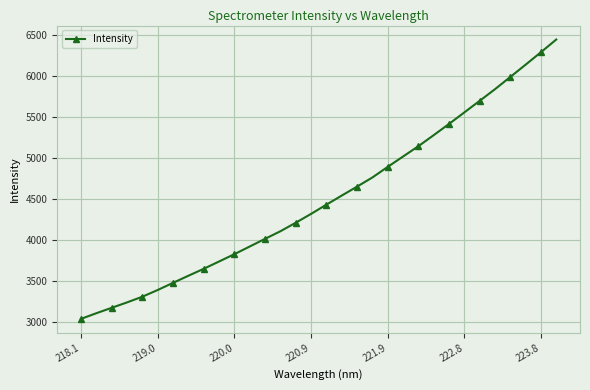

Reading left to right, extract all data points from this chart.

3043.8	3112.7	3178.6	3244.5	3313.8	3395.7	3482.9	3569.0	3653.9	3742.5	3832.0	3925.3	4018.7	4111.0	4214.7	4322.4	4434.8	4545.2	4654.3	4765.7	4894.7	5020.7	5146.3	5280.6	5417.4	5557.6	5698.4	5840.2	5989.1	6138.5	6290.2	6444.8